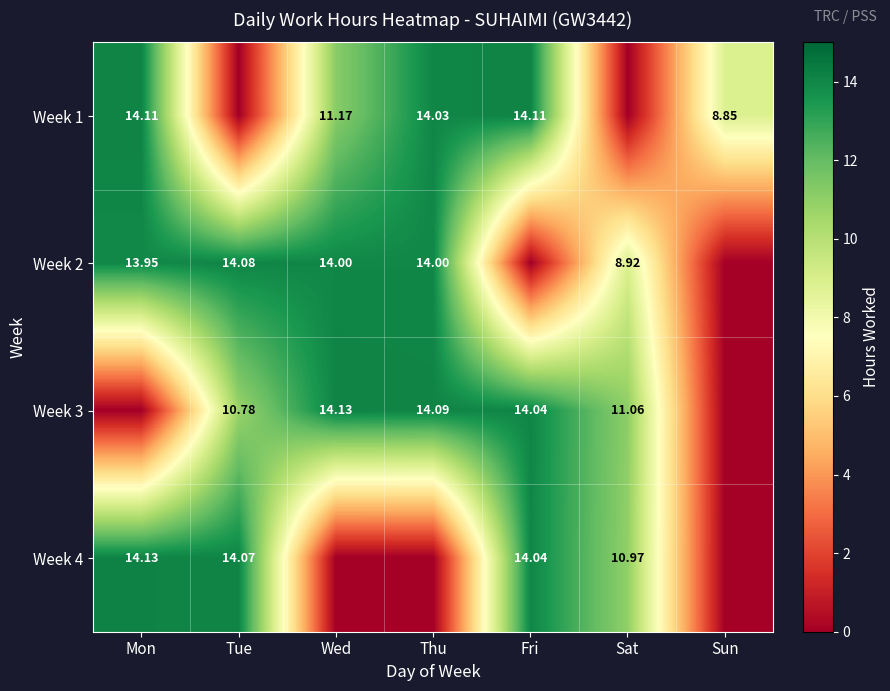

How many values in Week 3 are above zero?

5